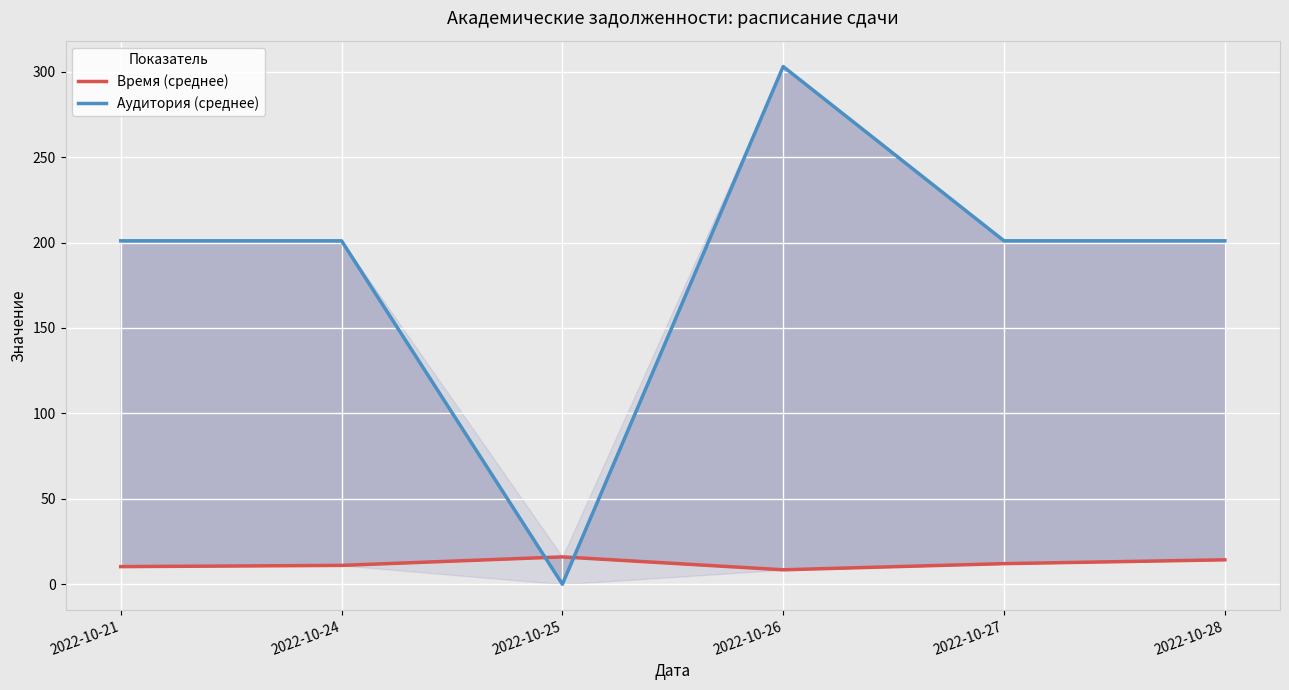

Reading left to right, extract all data points from this chart.

Время (среднее): 2022-10-21=10.3	2022-10-24=11.0	2022-10-25=16.0	2022-10-26=8.4	2022-10-27=12.1	2022-10-28=14.3
Аудитория (среднее): 2022-10-21=201.0	2022-10-24=201.0	2022-10-25=0.0	2022-10-26=303.0	2022-10-27=201.0	2022-10-28=201.0